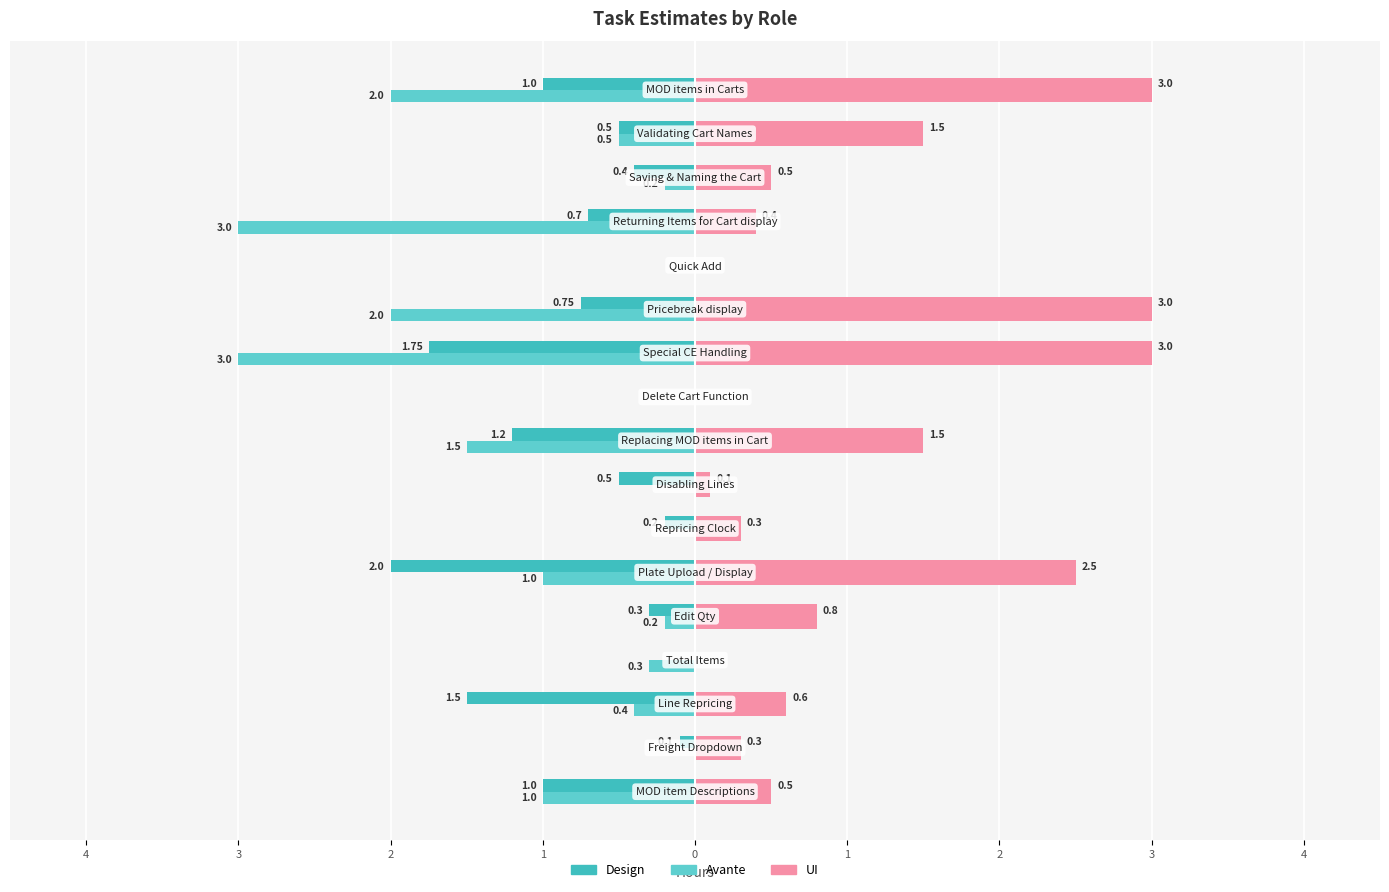

Between 1 and 3, which series saw the biggest shift?

Avante